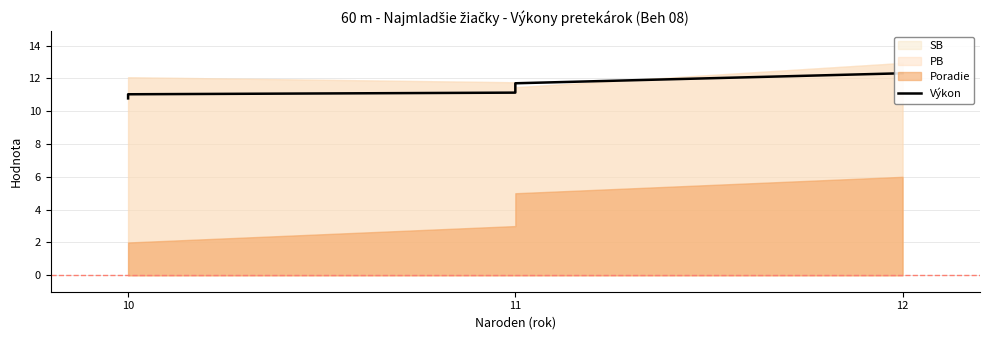

The value at 12 is 21.1. True or false?

False